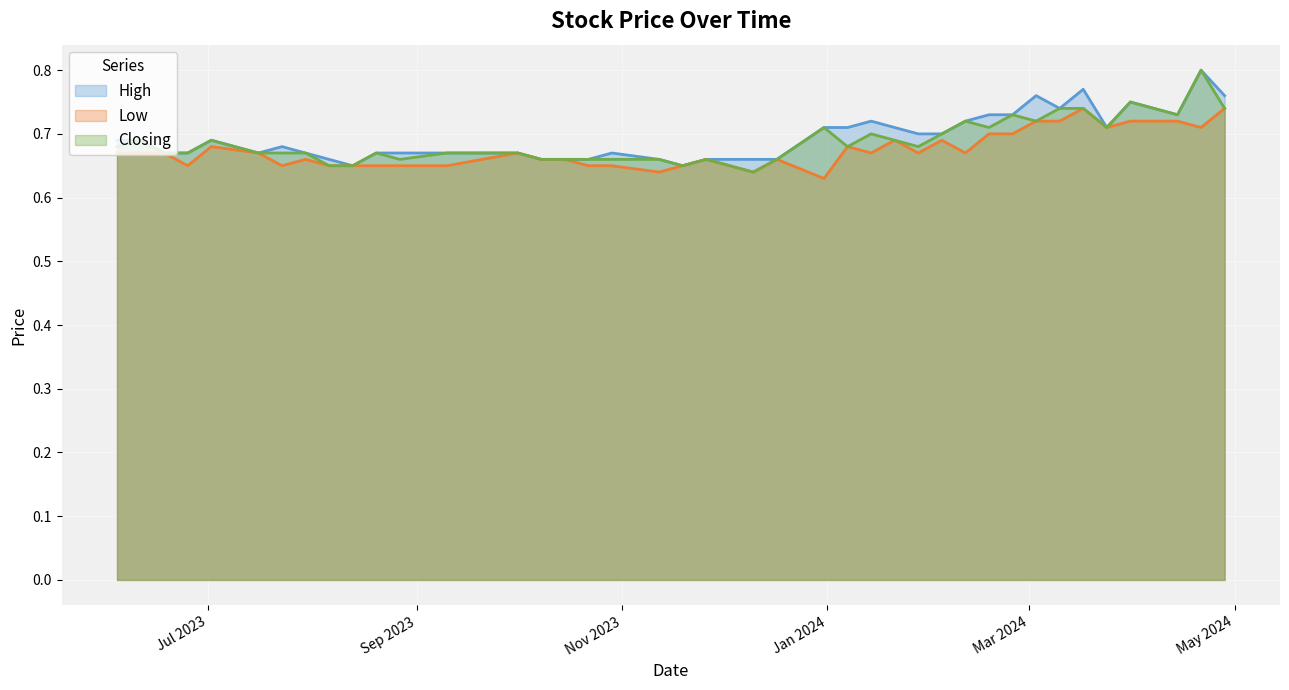

The High series shows 0.7 at 26/11/2023. True or false?

True